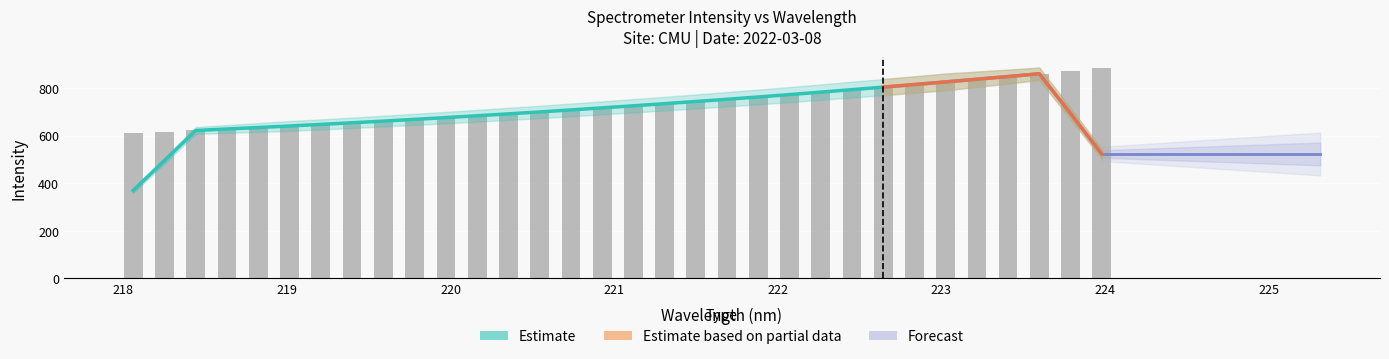

What is the difference between the maximum and minimum values?

275.2